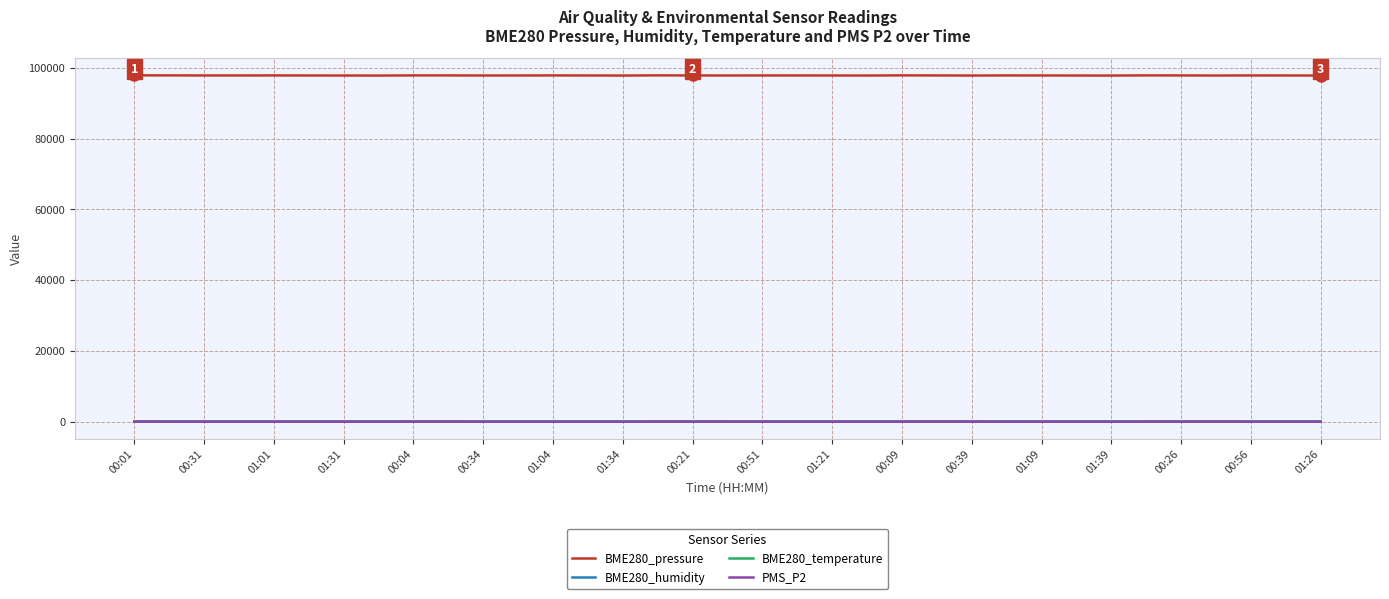

True or false: BME280_pressure and BME280_humidity cross at least once.

False